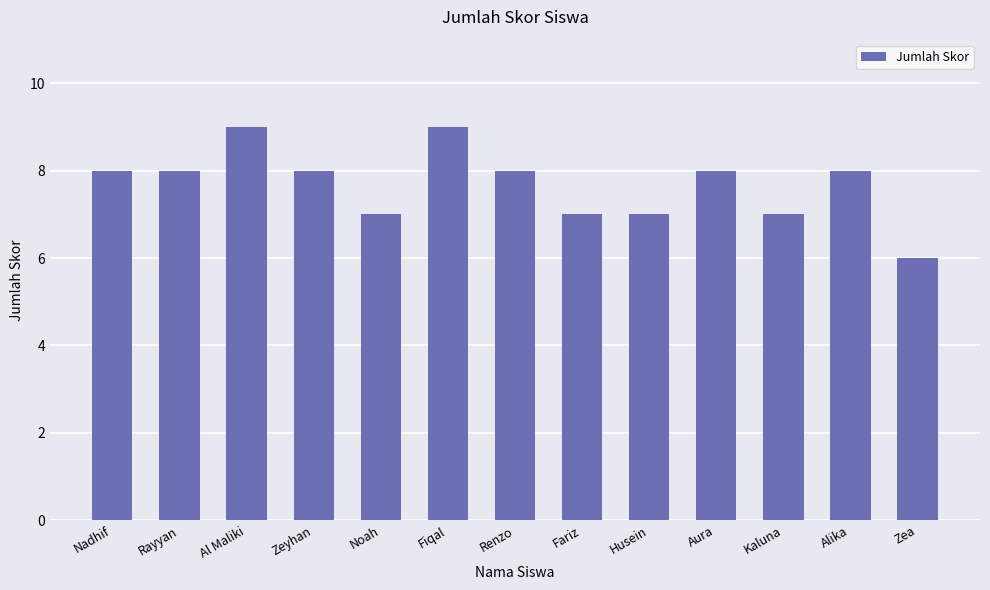

What is the approximate value at Husein?

7